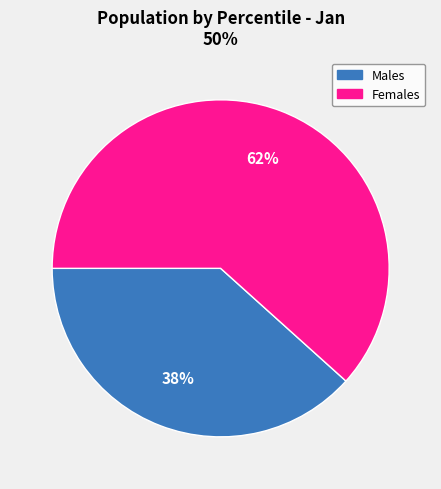

Does any single category account for the majority?

Yes